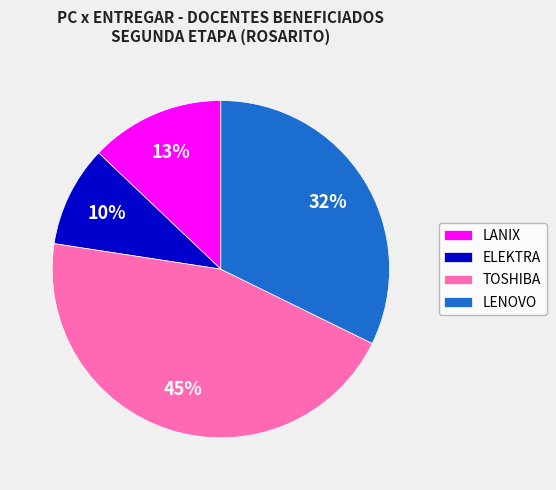

Does LANIX represent more than half of the total?

No